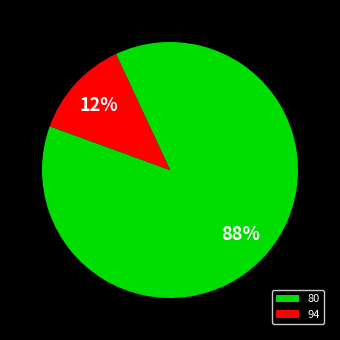

True or false: 94 accounts for 2% of the total.

False